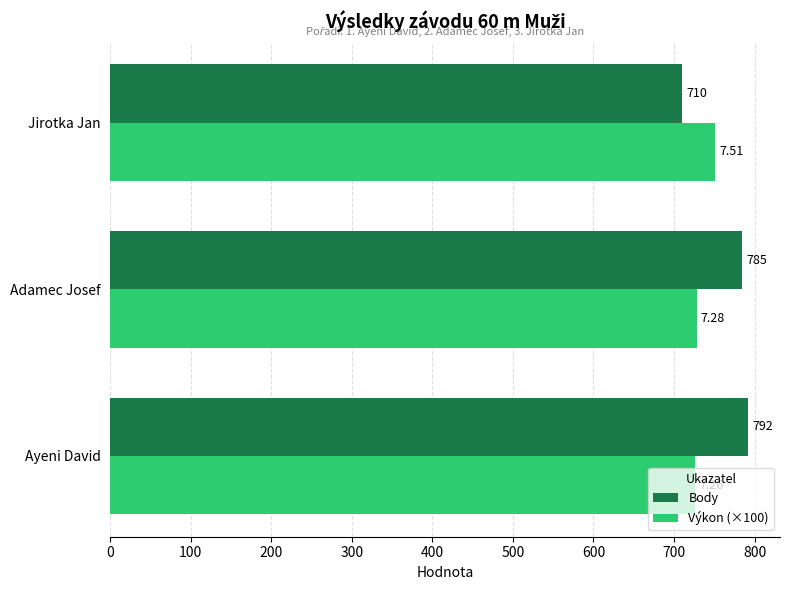

Which series changed the most between Ayeni David and Adamec Josef?

Body